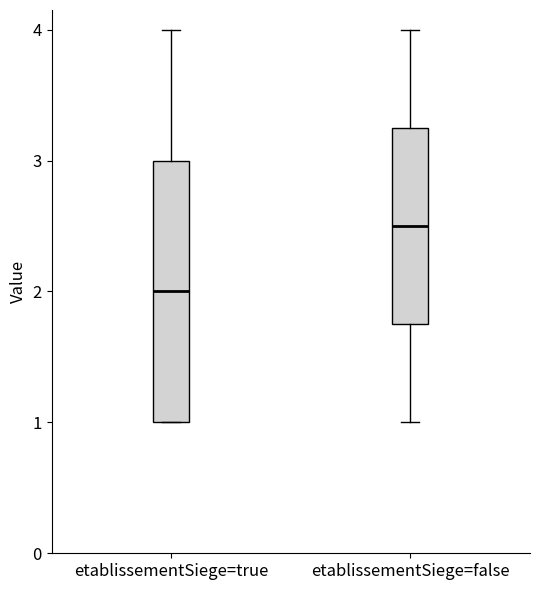

Which box is the tallest, from its lower edge to its upper edge?

etablissementSiege=true